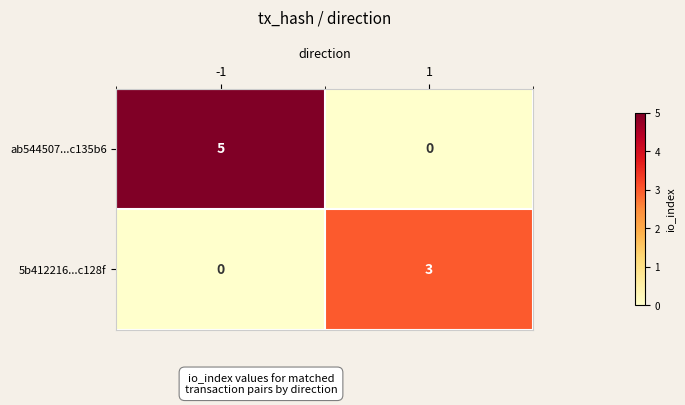

At 1, list the series in order from smallest to largest.

ab544507...c135b6, 5b412216...c128f